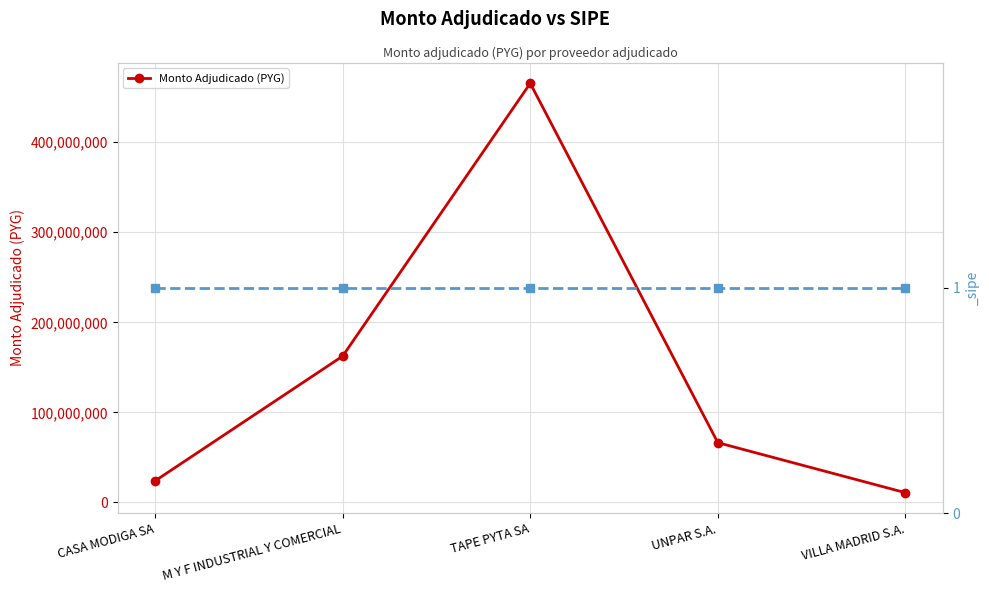

What is the difference between the values at VILLA MADRID S.A. and TAPE PYTA SA?

454640500